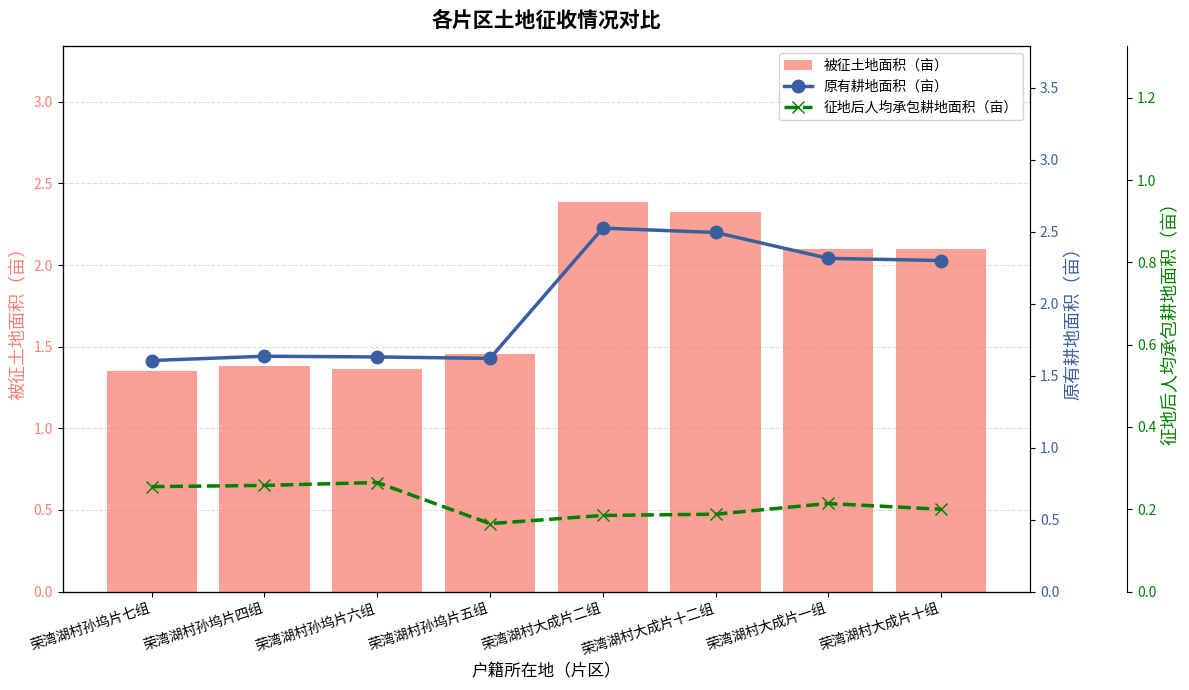

Reading left to right, extract all data points from this chart.

被征土地面积（亩）: 1.4	1.4	1.4	1.5	2.4	2.3	2.1	2.1
原有耕地面积（亩）: 1.6	1.6	1.6	1.6	2.5	2.5	2.3	2.3
征地后人均承包耕地面积（亩）: 0.3	0.3	0.3	0.2	0.2	0.2	0.2	0.2